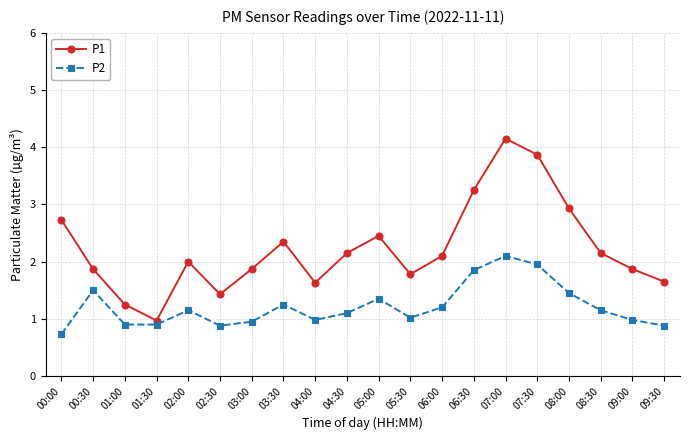

List the series in order of their peak value, lowest first.

P2, P1